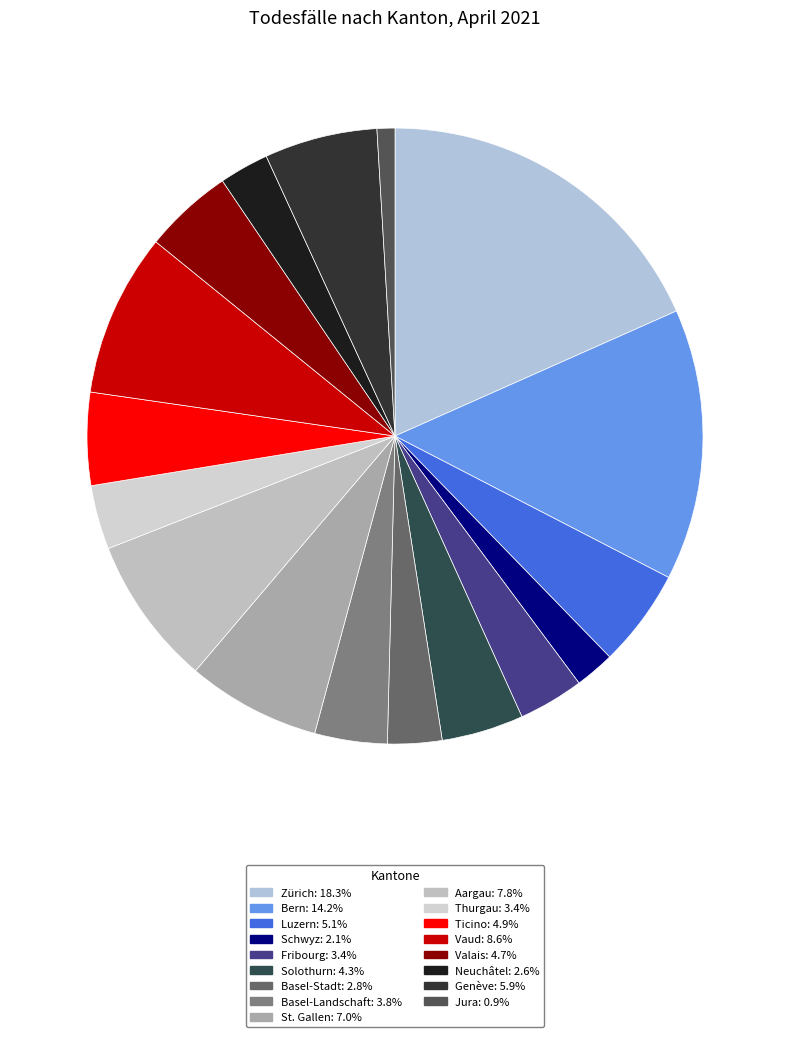

What is the largest slice in the pie chart?

Zürich